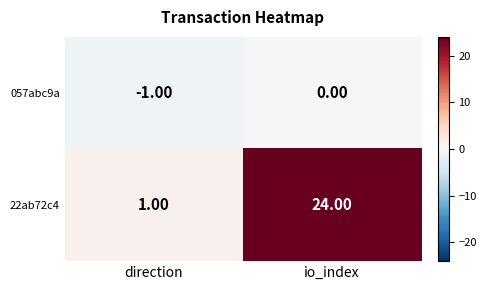

At how many categories does at least one series exceed 2?

1